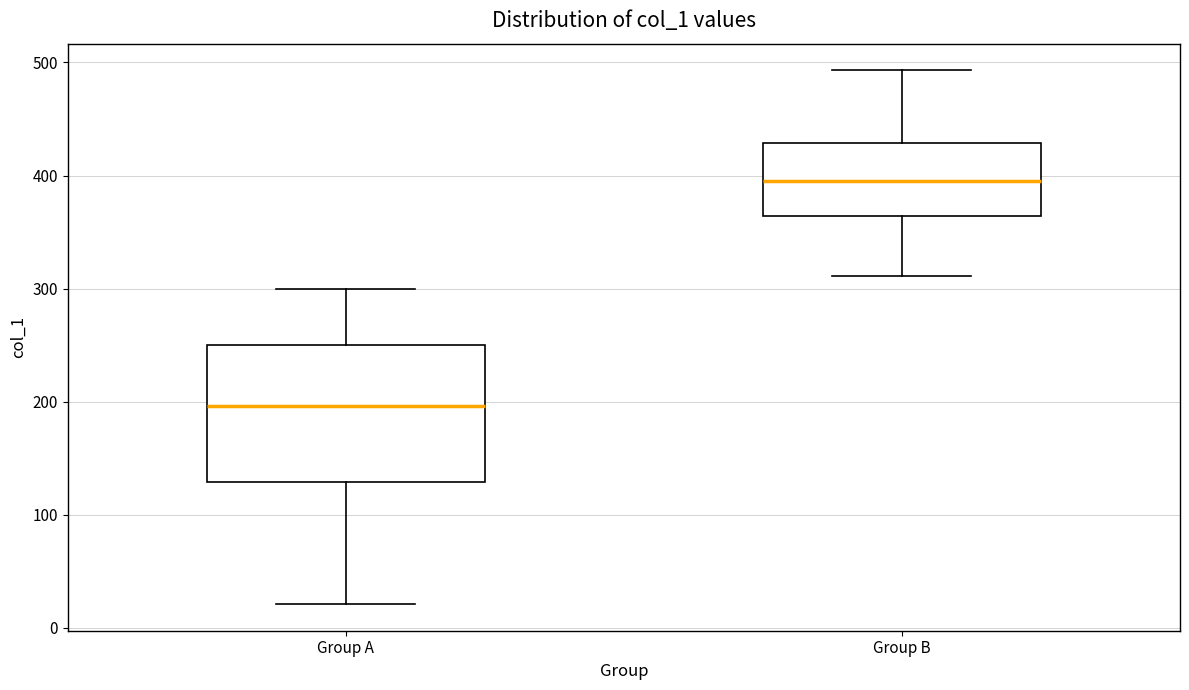

Where is the upper edge of the box for Group B on the y-axis? The values are not printed on the chart, so give them approximately, as read against the axis.

430